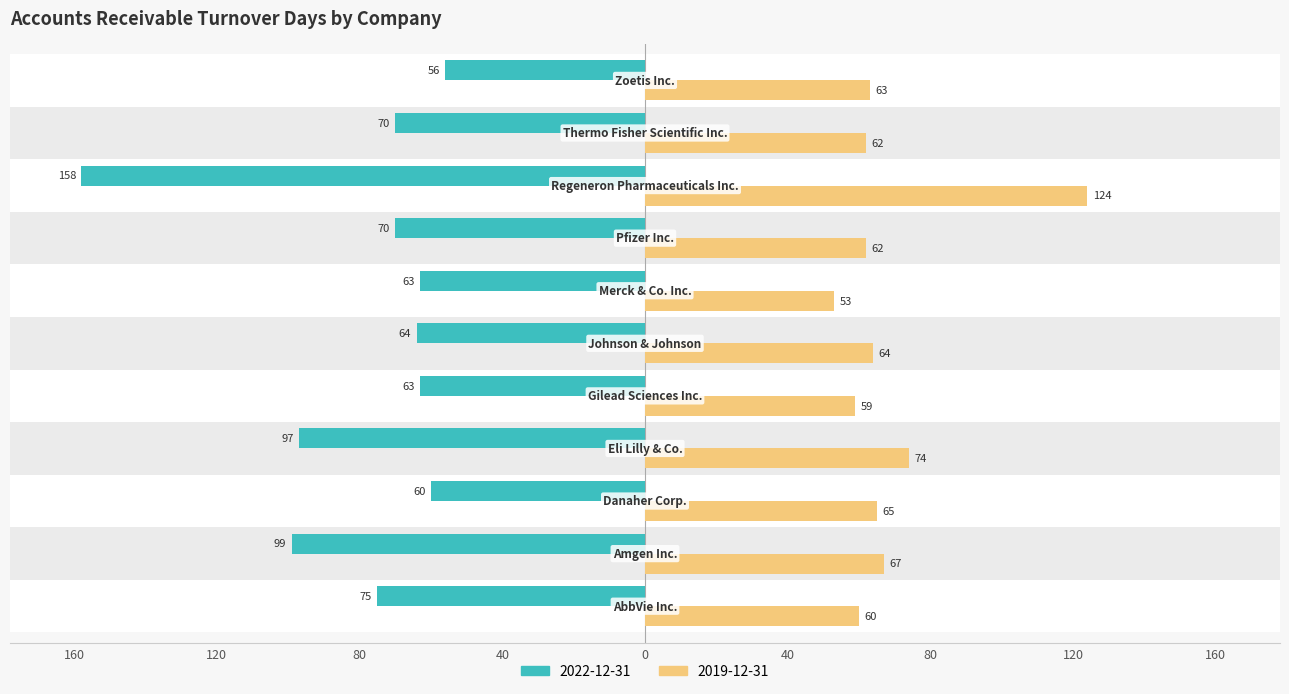

Where is 2019-12-31 nearest to the value 88?

Eli Lilly & Co.